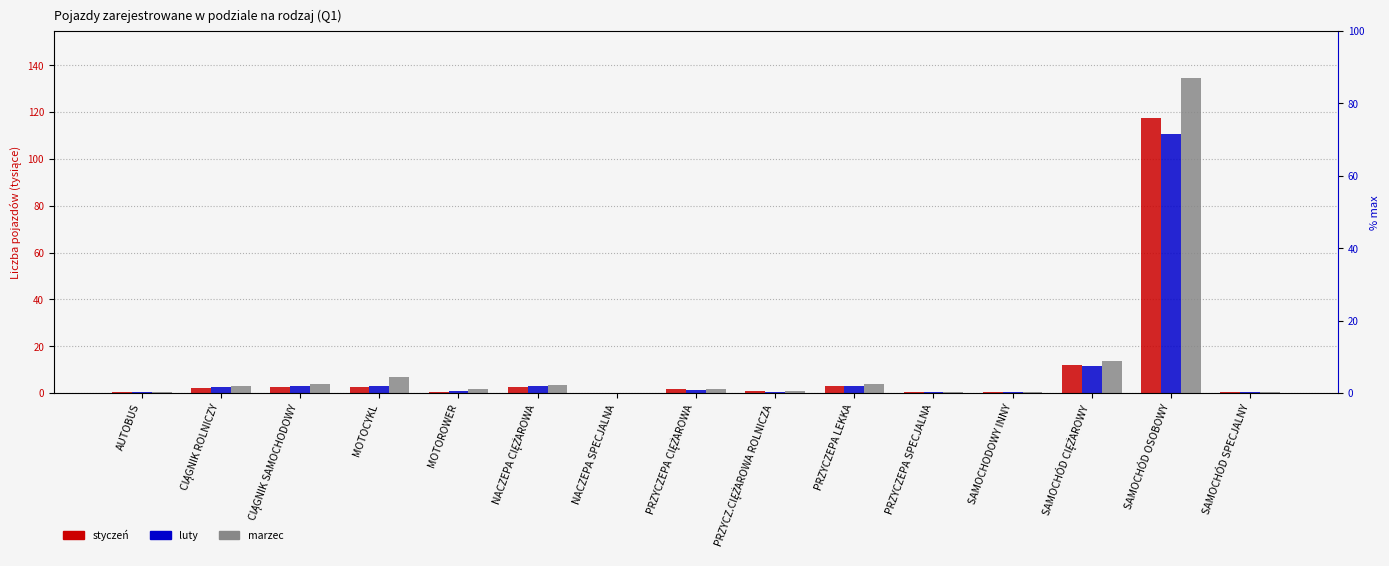

How many categories are shown in the chart?

15